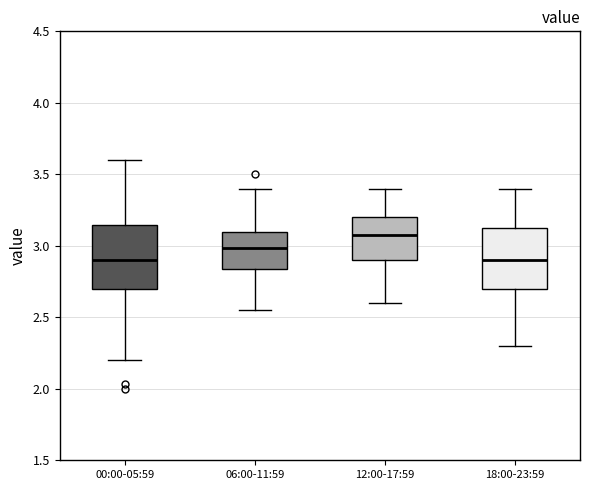

Reading left to right, read every box against the y-axis: the position of its median line, the range the box covers, and the ends of its whiskers. The values are not printed on the chart, so give them approximately, as read against the axis.

00:00-05:59: median 2.90, box 2.70 to 3.15, whiskers 2.20 to 3.60
06:00-11:59: median 3.00, box 2.85 to 3.10, whiskers 2.55 to 3.40
12:00-17:59: median 3.10, box 2.90 to 3.20, whiskers 2.60 to 3.40
18:00-23:59: median 2.90, box 2.70 to 3.15, whiskers 2.30 to 3.40